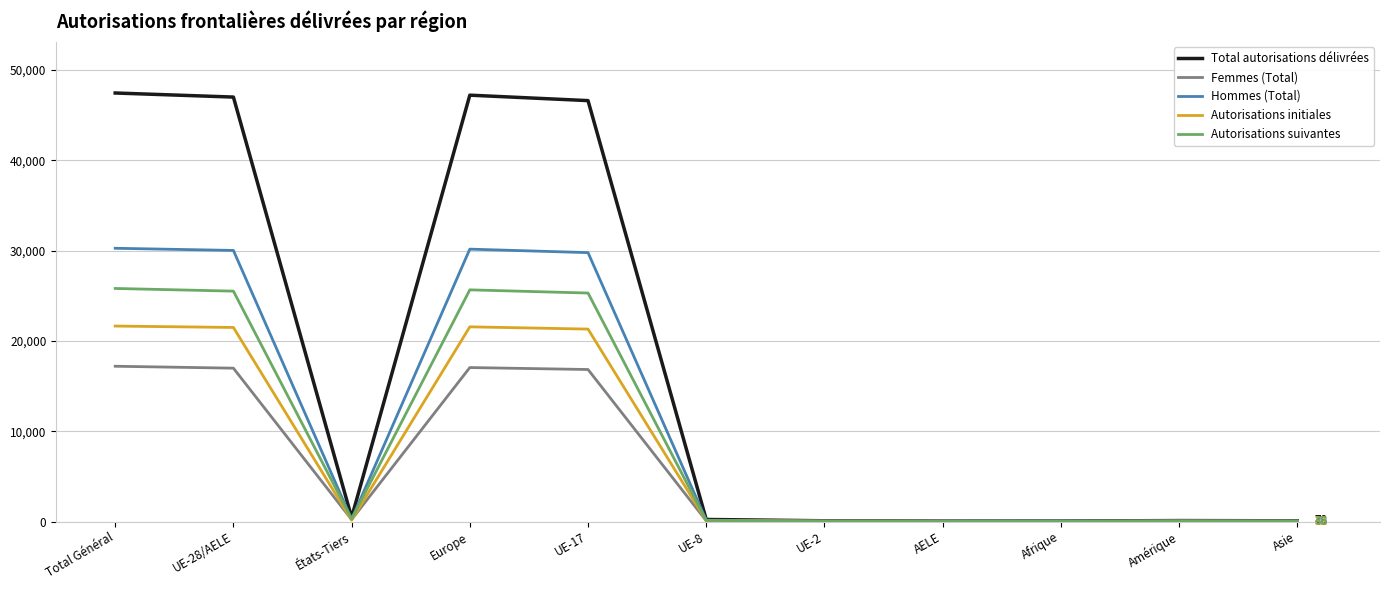

Which series has the largest total across all categories?

Total autorisations délivrées